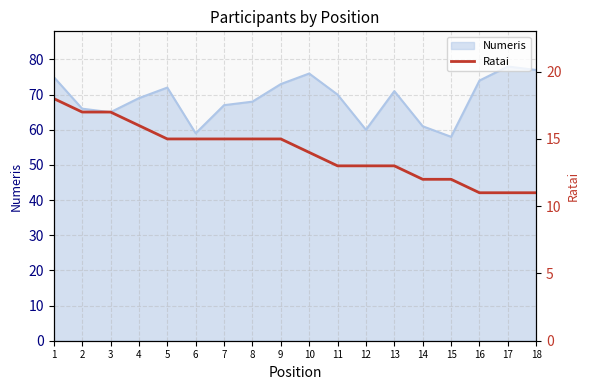

The Numeris series shows 42 at 2. True or false?

False